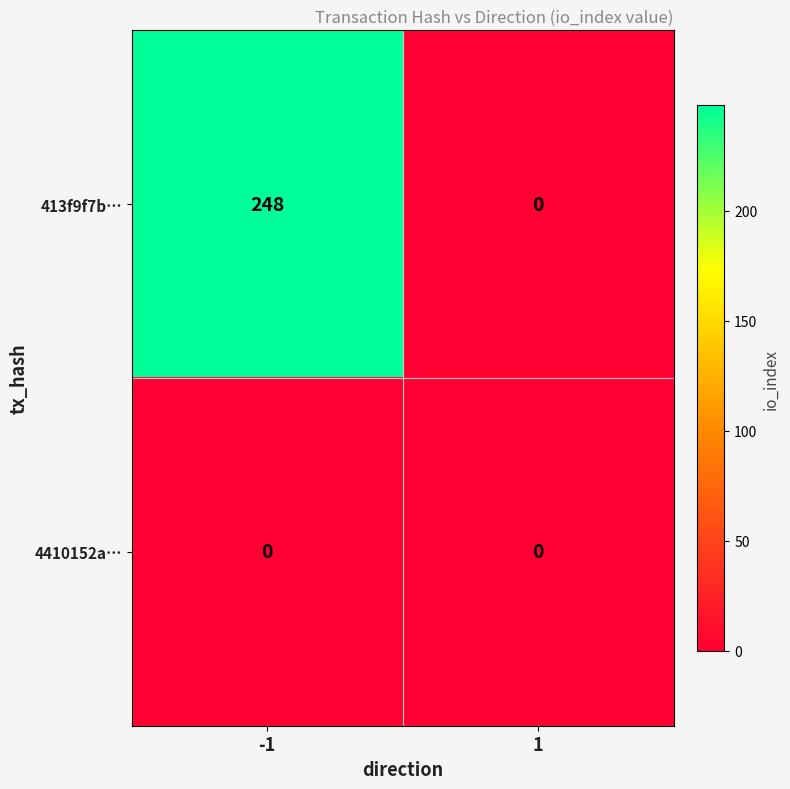

What is the sum of the 413f9f7b… values at -1 and 1?

248